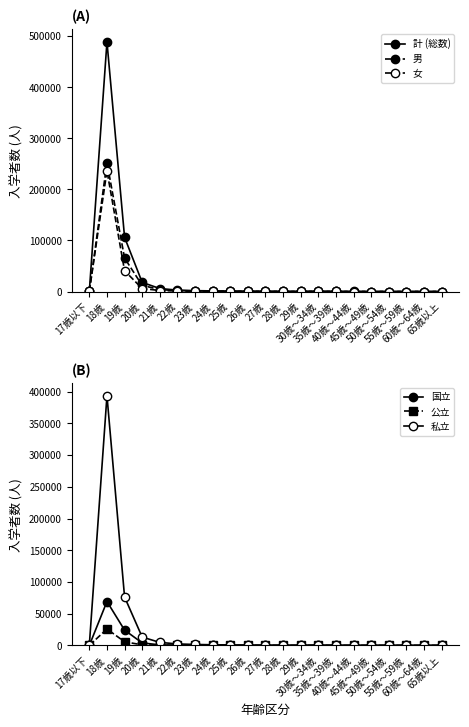

What is the difference between the highest and lowest values at 18歳?

462787